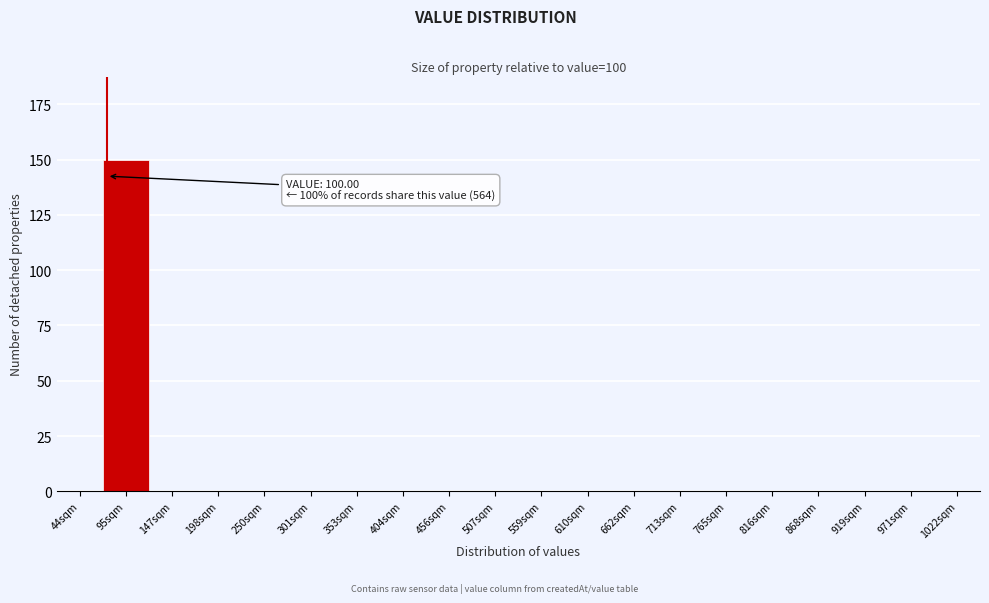

Reading left to right, what are all the values shown in this chart?

44sqm=0	95sqm=150	147sqm=0	198sqm=0	250sqm=0	301sqm=0	353sqm=0	404sqm=0	456sqm=0	507sqm=0	559sqm=0	610sqm=0	662sqm=0	713sqm=0	765sqm=0	816sqm=0	868sqm=0	919sqm=0	971sqm=0	1022sqm=0